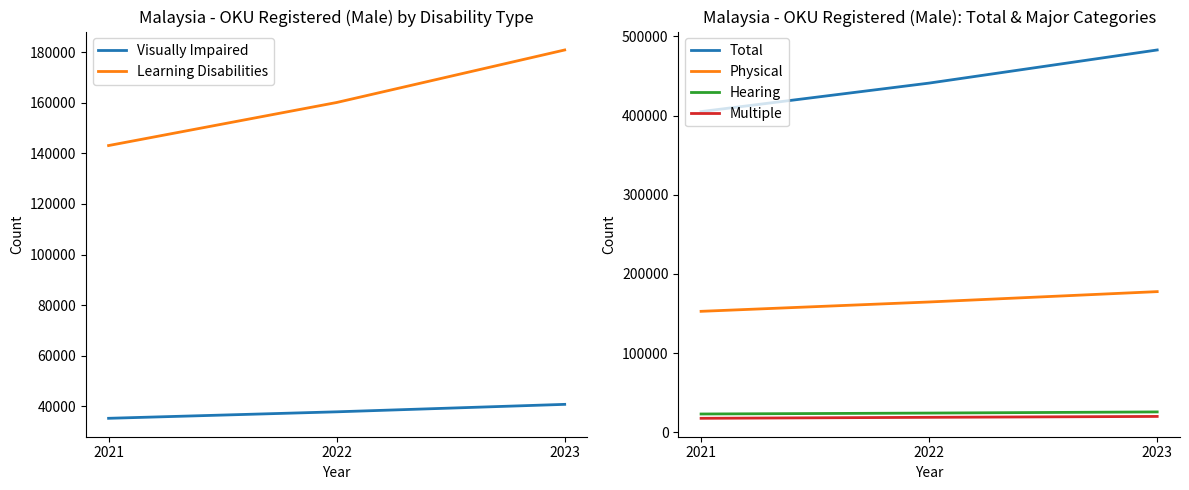

What is the maximum value shown in the chart?

482874